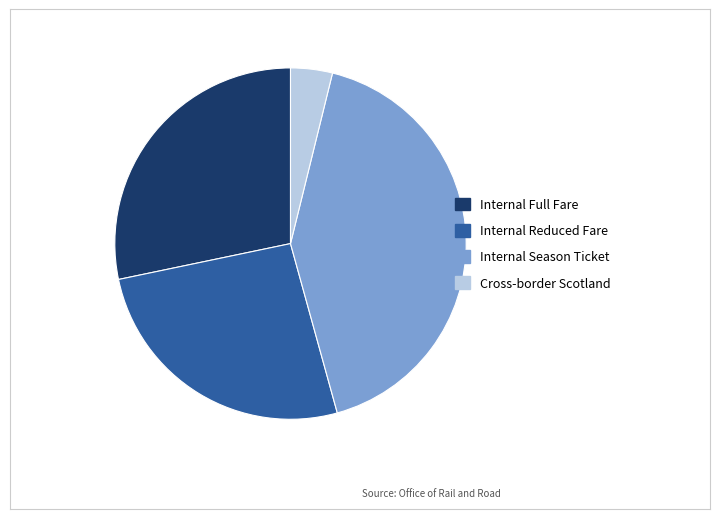

Rank the categories by value from highest to lowest.

Internal Season Ticket, Internal Full Fare, Internal Reduced Fare, Cross-border Scotland